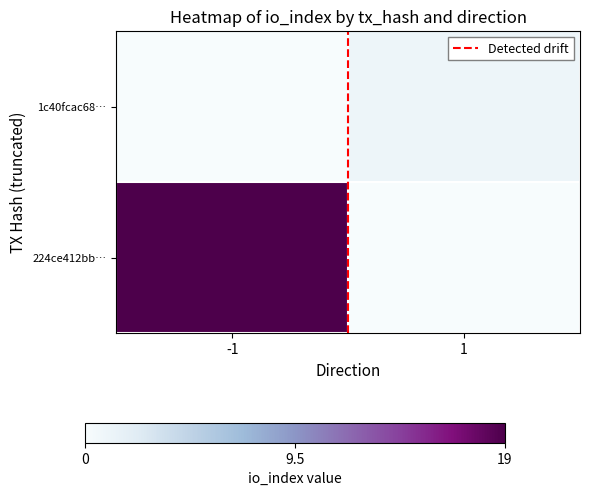

Which series has the largest total across all categories?

224ce412bb…